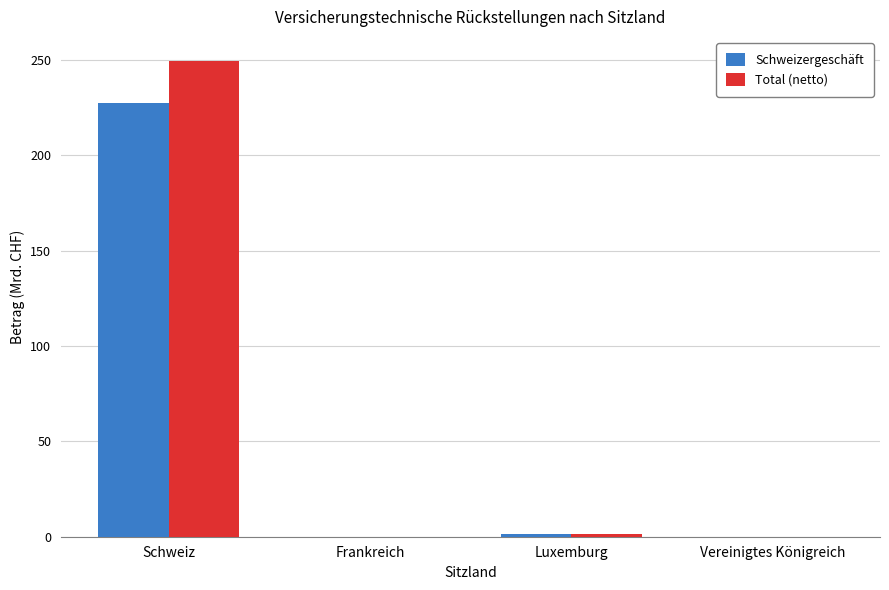

Is it true that Total (netto) equals 54.6 at Schweiz?

False